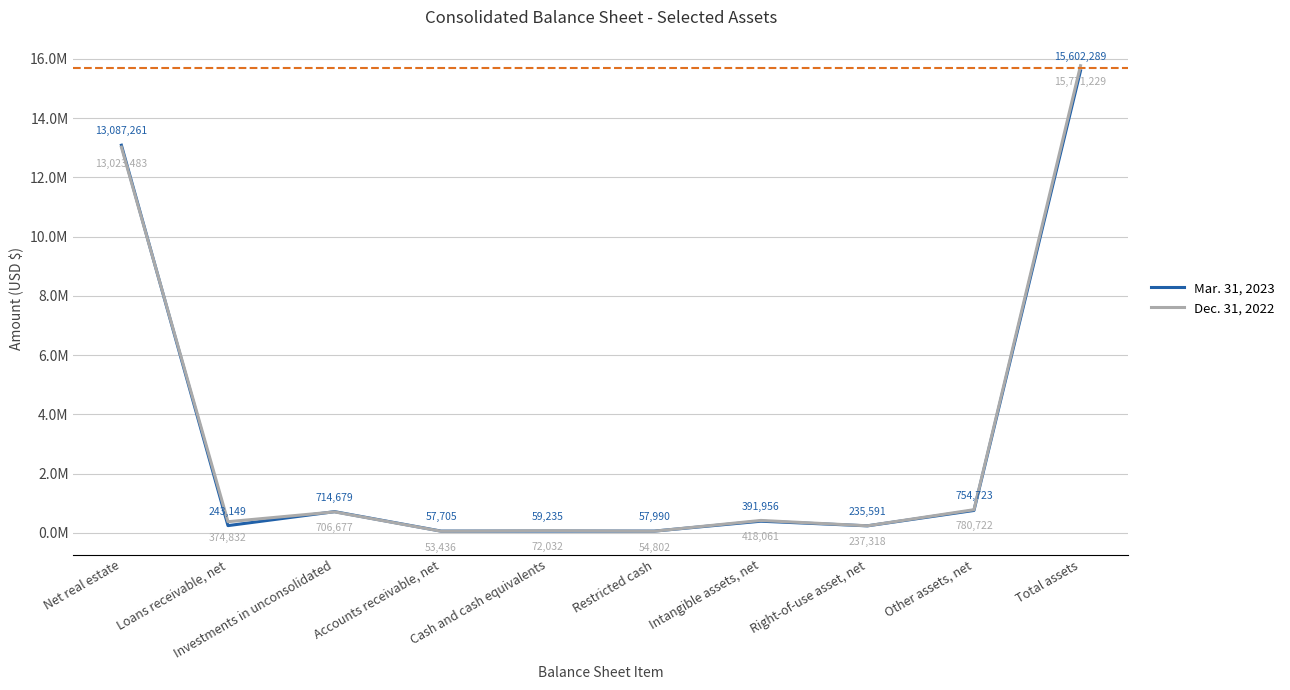

Which series has the widest spread of values?

Dec. 31, 2022